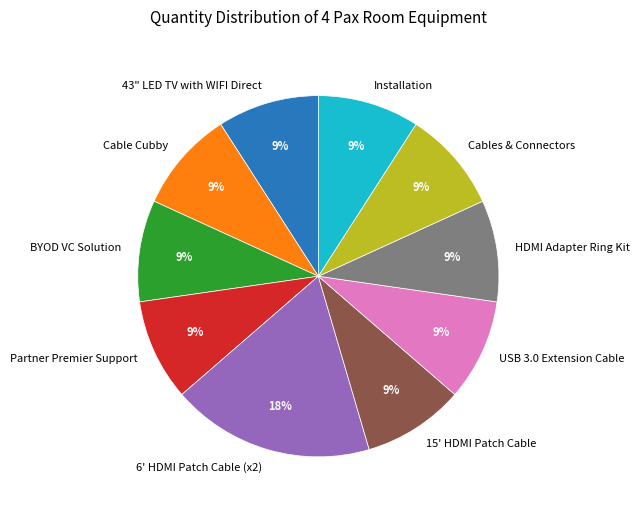

Which slice is the largest?

6' HDMI Patch Cable (x2)